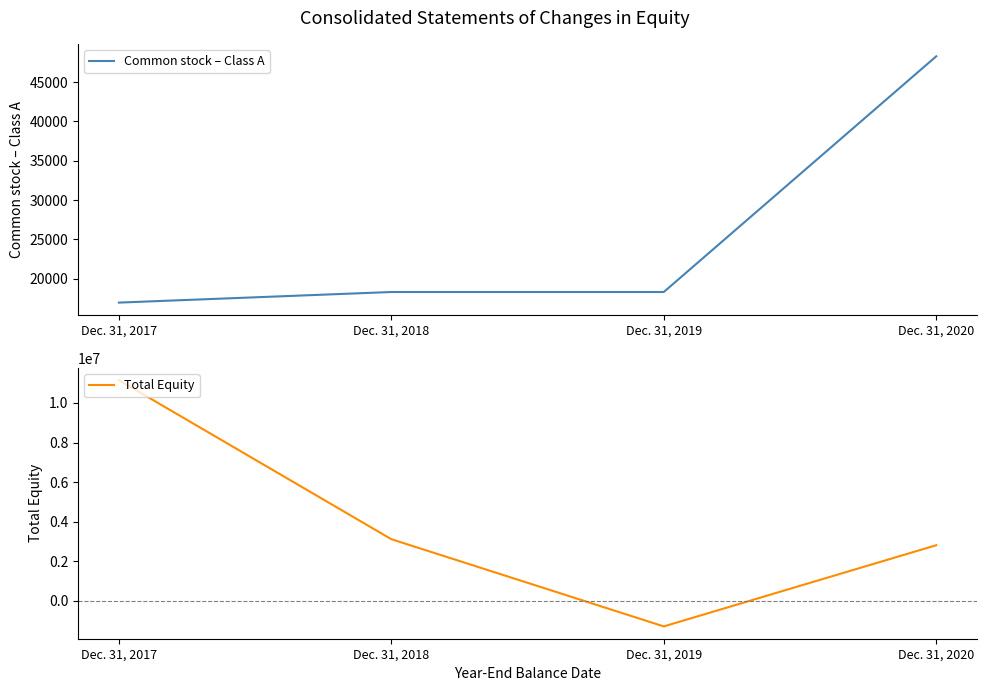

Where do Common stock – Class A and Total Equity first cross each other?

Dec. 31, 2018 and Dec. 31, 2019